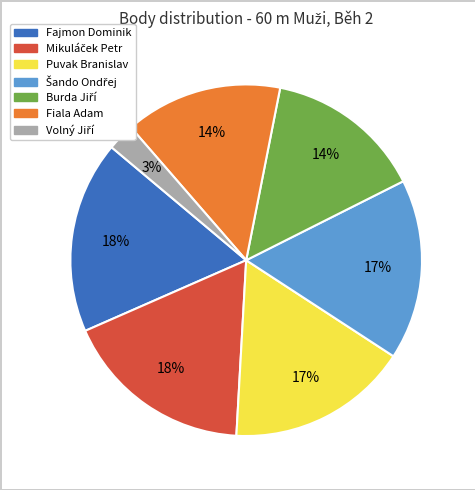

To the nearest percent, what portion does Puvak Branislav represent?

17%